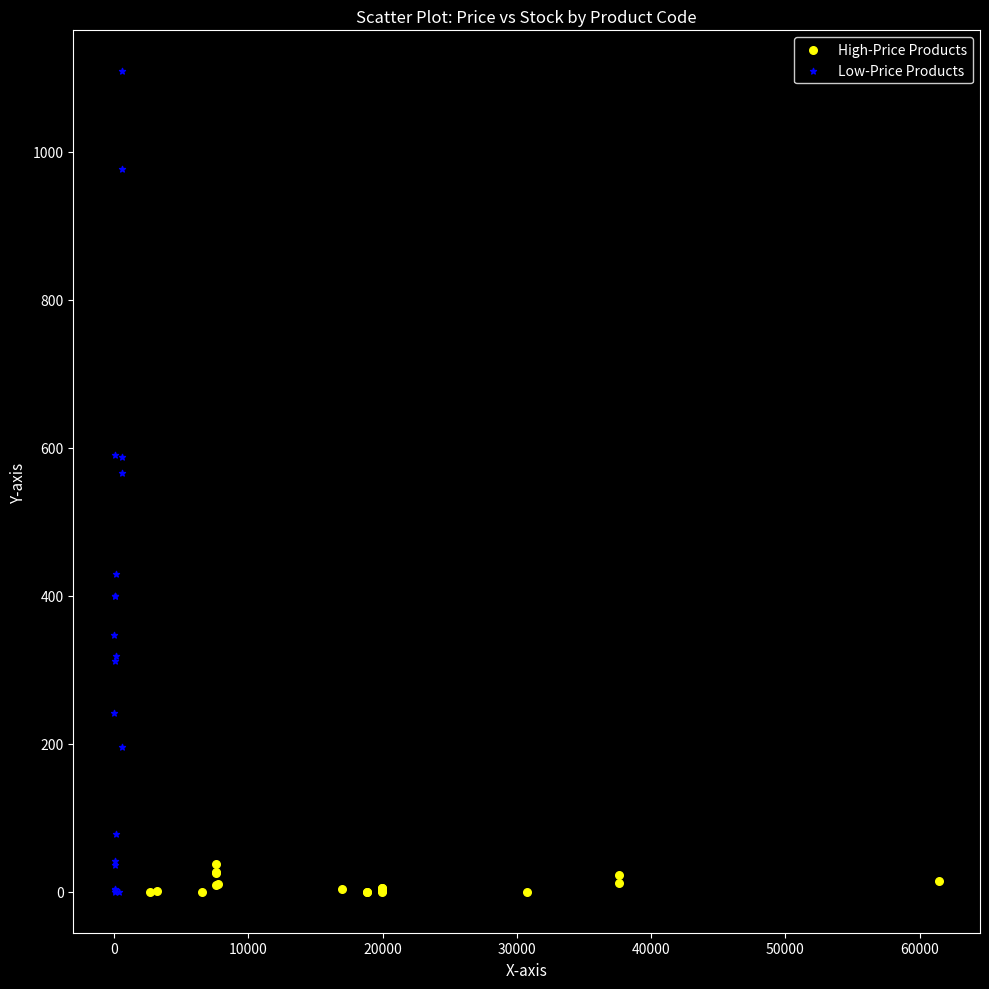

Which series has the largest Y range (max minus min)?

Low-Price Products